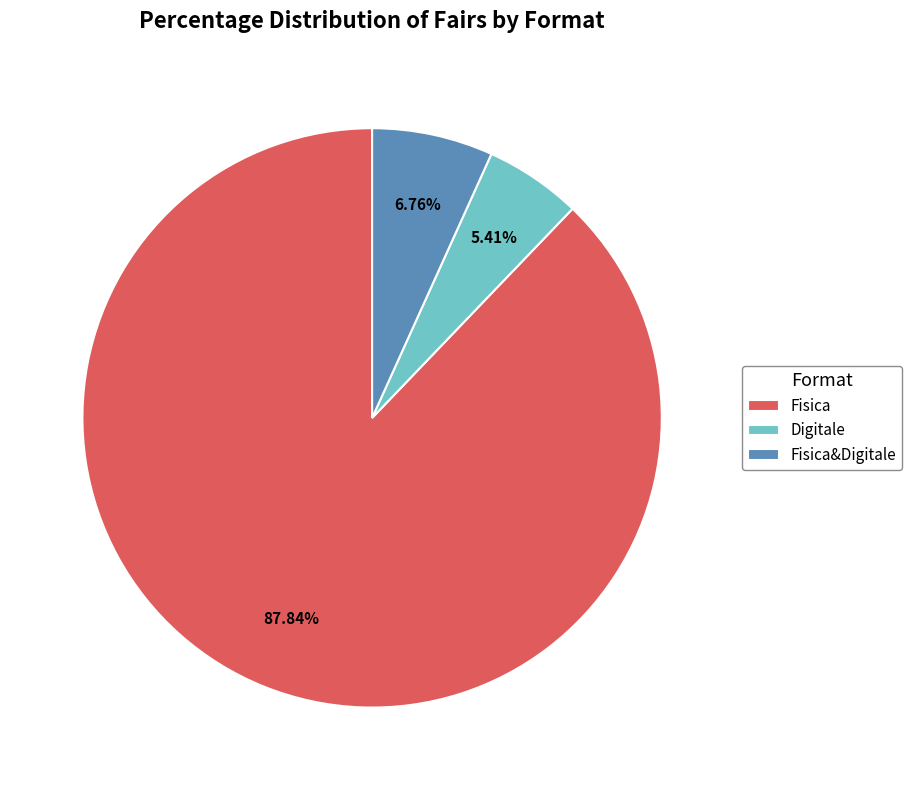

Rank the categories by value from lowest to highest.

Digitale, Fisica&Digitale, Fisica